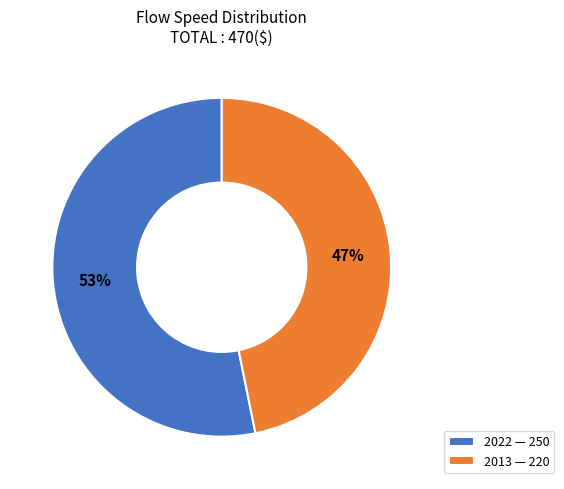

To the nearest percent, what is the difference between the 2013 and 2022 slice percentages?

6%